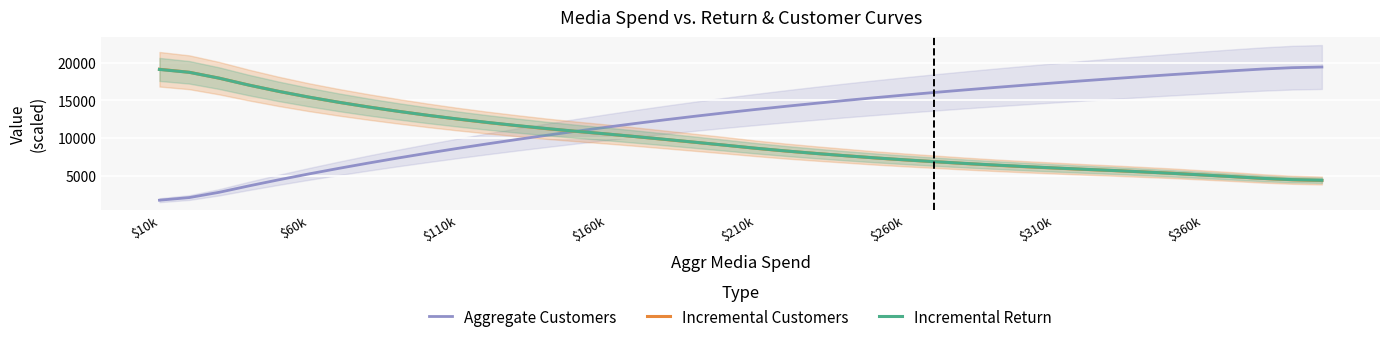

Reading left to right, transcribe all the data shown in this chart.

Aggregate Customers: 1746.0	2094.0	2792.0	3644.0	4454.0	5226.0	5964.0	6671.0	7349.0	8000.0	8626.0	9229.0	9811.0	10373.0	10917.0	11444.0	11953.0	12443.0	12914.0	13366.0	13798.0	14212.0	14610.0	14993.0	15361.0	15716.0	16059.0	16390.0	16710.0	17020.0	17321.0	17613.0	17897.0	18172.0	18438.0	18693.0	18937.0	19169.0	19350.0	19440.0
Incremental Customers: 19140.0	18740.0	17960.0	17040.0	16200.0	15440.0	14760.0	14140.0	13560.0	13020.0	12520.0	12060.0	11640.0	11240.0	10880.0	10540.0	10180.0	9800.0	9420.0	9040.0	8640.0	8280.0	7960.0	7660.0	7360.0	7100.0	6860.0	6620.0	6400.0	6200.0	6020.0	5840.0	5680.0	5500.0	5320.0	5100.0	4880.0	4640.0	4460.0	4360.0
Incremental Return: 19118.6	18734.8	17960.7	17037.6	16205.2	15450.6	14763.5	14135.1	13558.2	13026.6	12535.3	12079.8	11656.3	11261.6	10892.8	10547.4	10187.0	9814.9	9433.7	9045.8	8652.9	8292.9	7961.6	7655.9	7372.9	7110.1	6865.4	6637.1	6423.5	6223.2	6035.1	5858.0	5691.0	5506.6	5307.9	5097.4	4877.4	4649.6	4476.7	4390.8